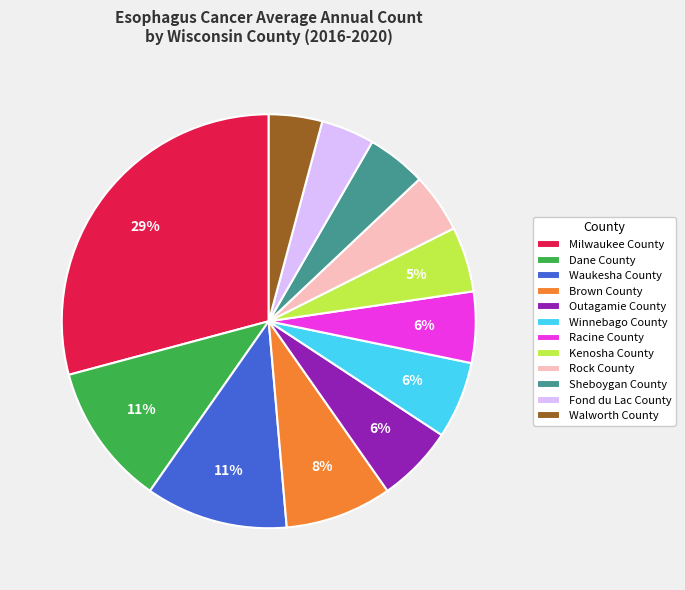

Combined, do Outagamie County and Brown County account for over 50%?

No